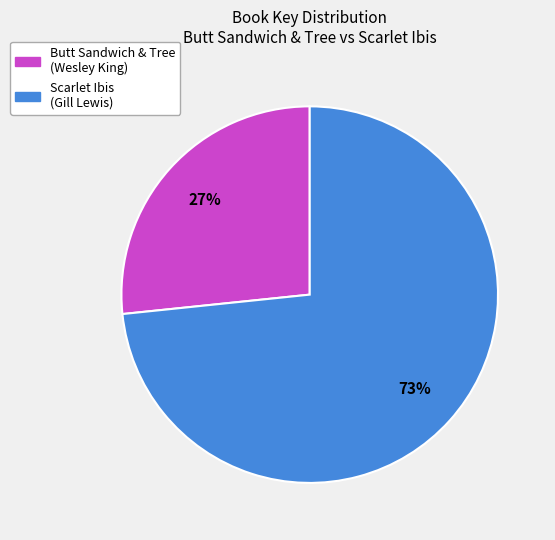

Is the sum of Butt Sandwich & Tree (Wesley King) and Scarlet Ibis (Gill Lewis) greater than half?

Yes